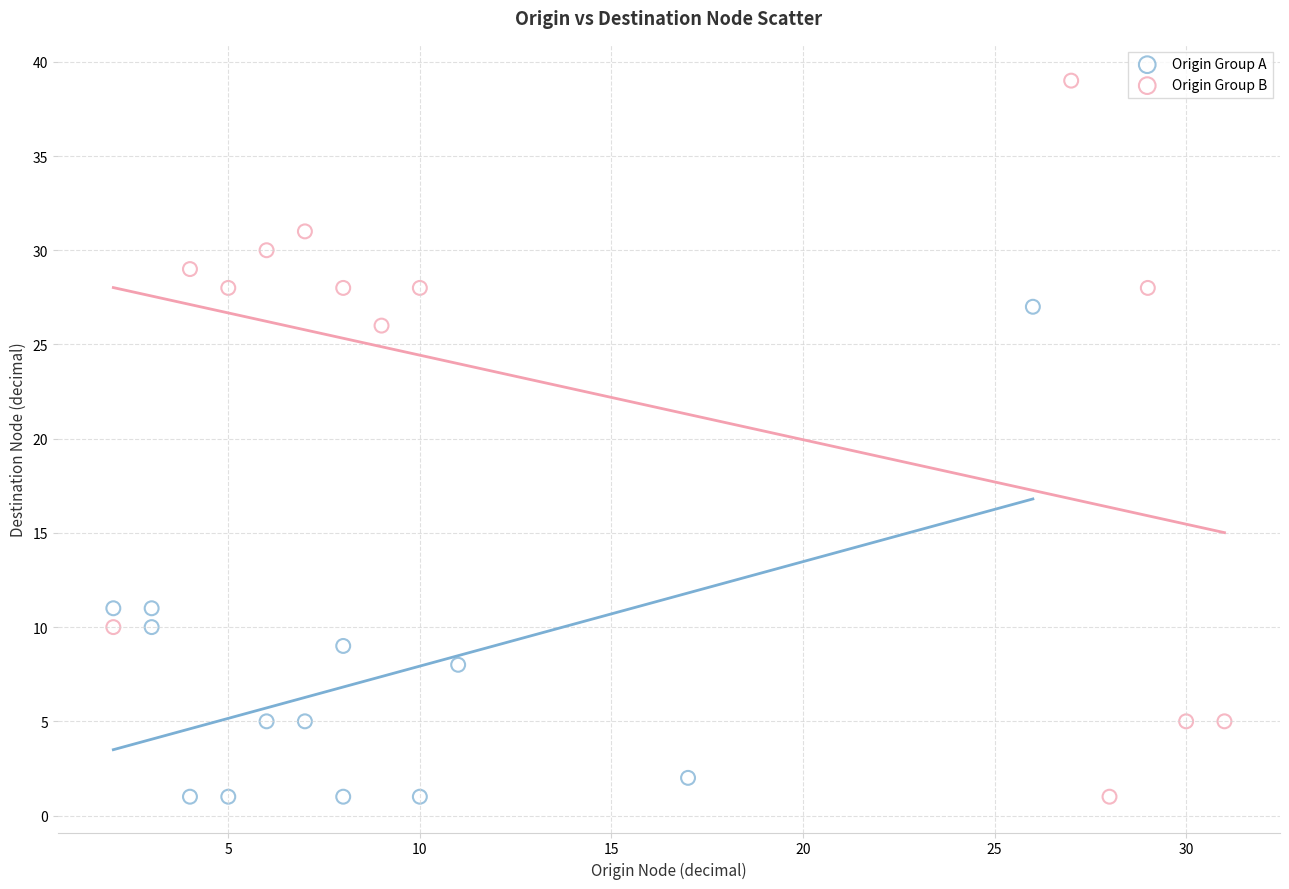

Which series has the largest Y range (max minus min)?

Origin Group B